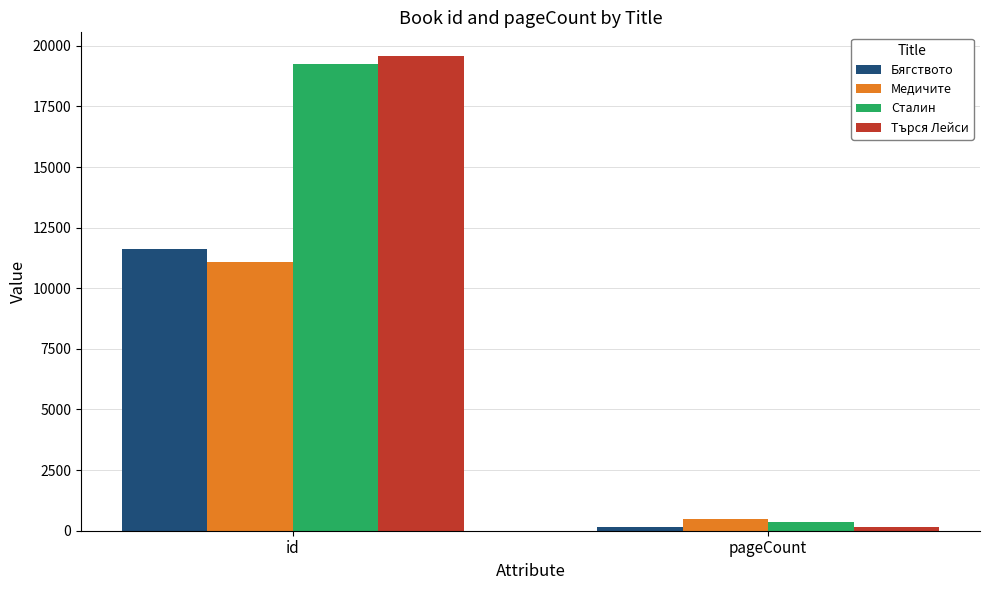

At how many categories does at least one series exceed 17739?

1